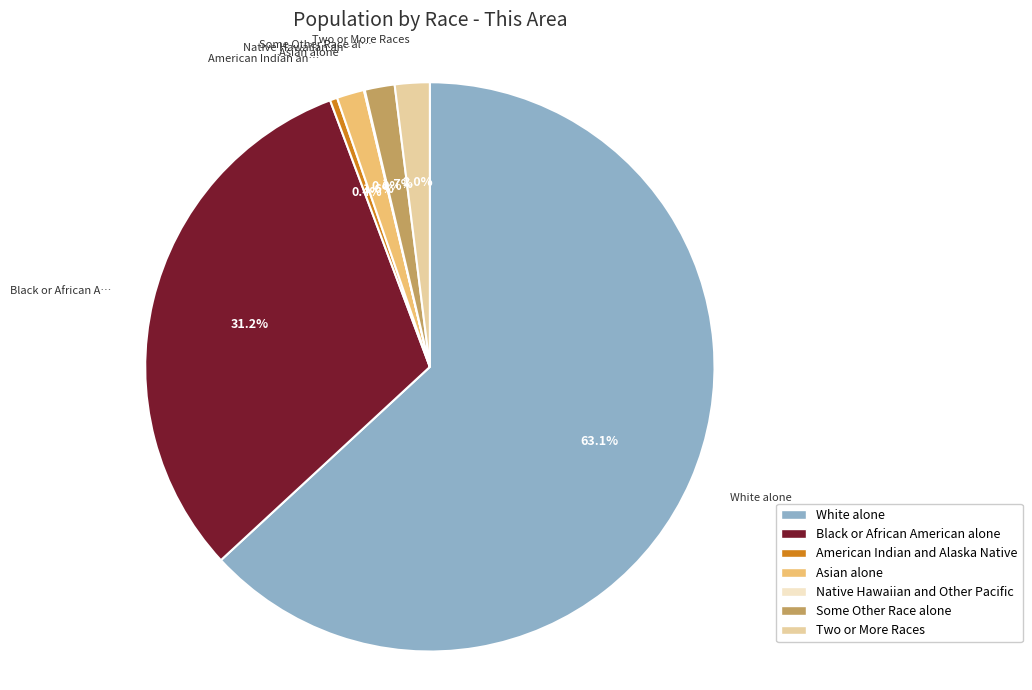

Between American Indian and Alaska Native and Two or More Races, which is larger?

Two or More Races